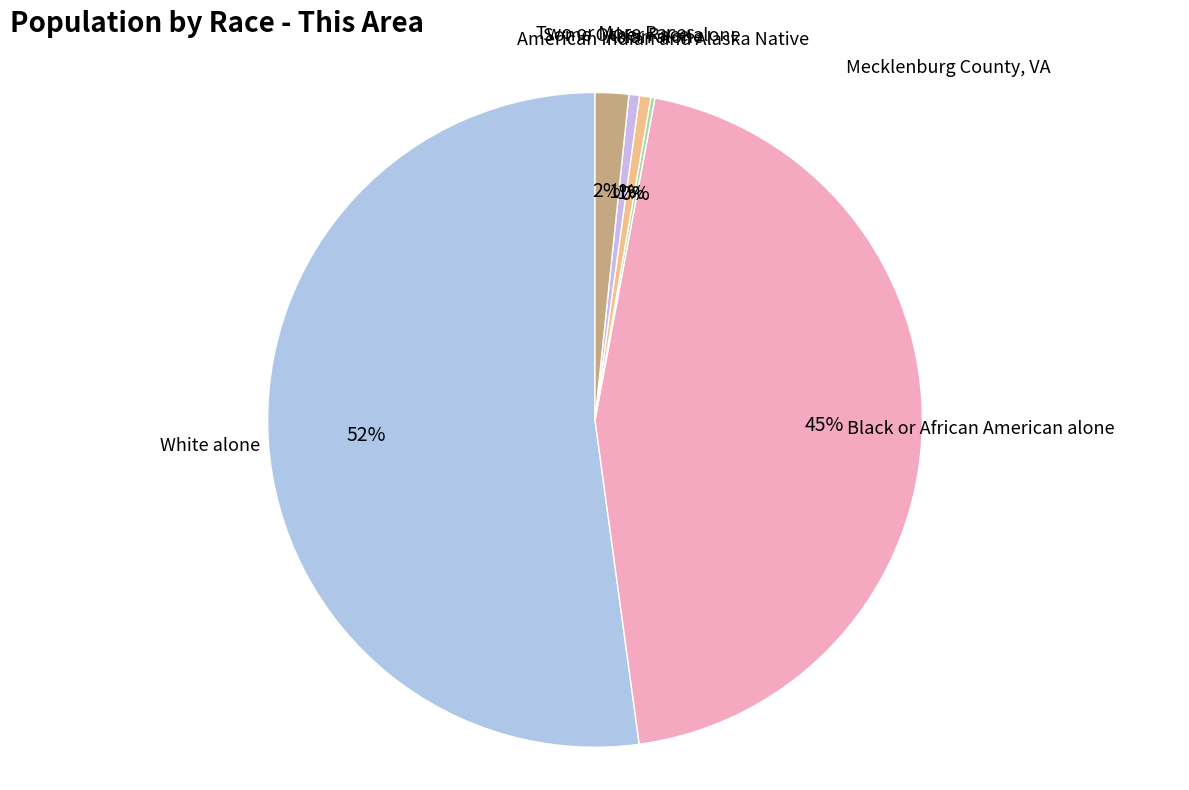

The White alone slice represents 52% of the pie. True or false?

True